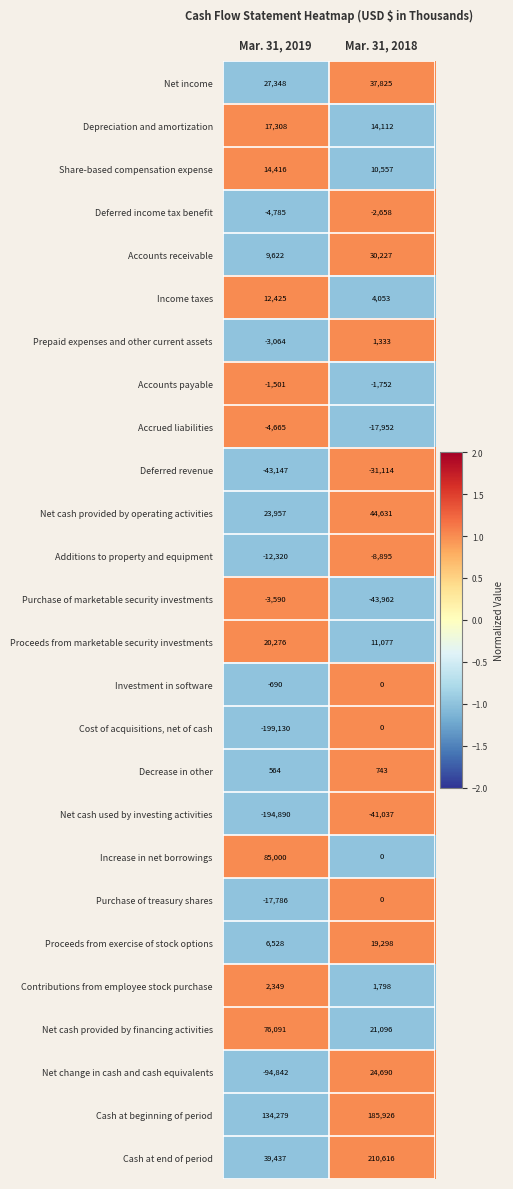

List the labels in order of Net cash used by investing activities value, smallest first.

Mar. 31, 2019, Mar. 31, 2018